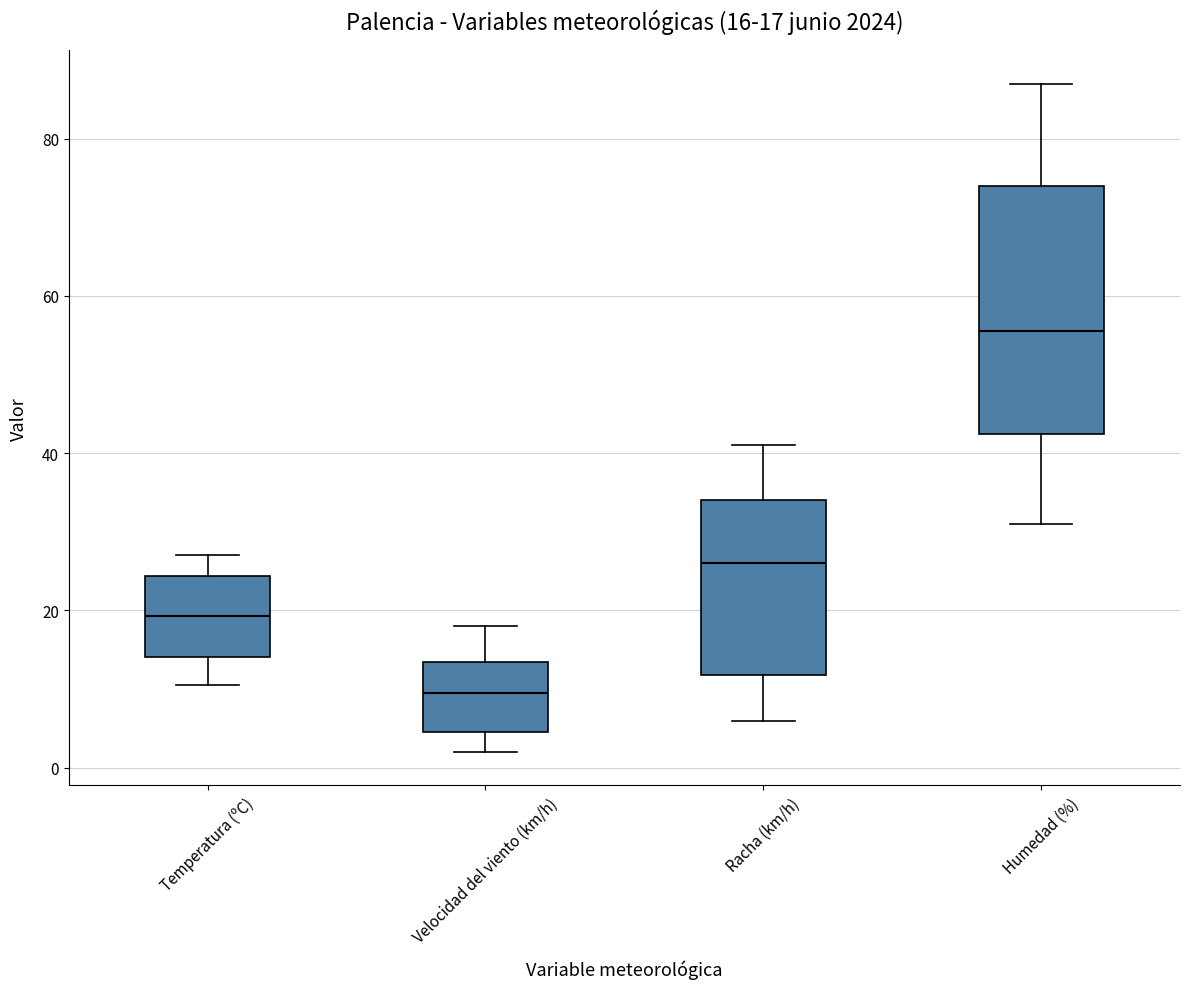

Which box has the lowest median line?

Velocidad del viento (km/h)